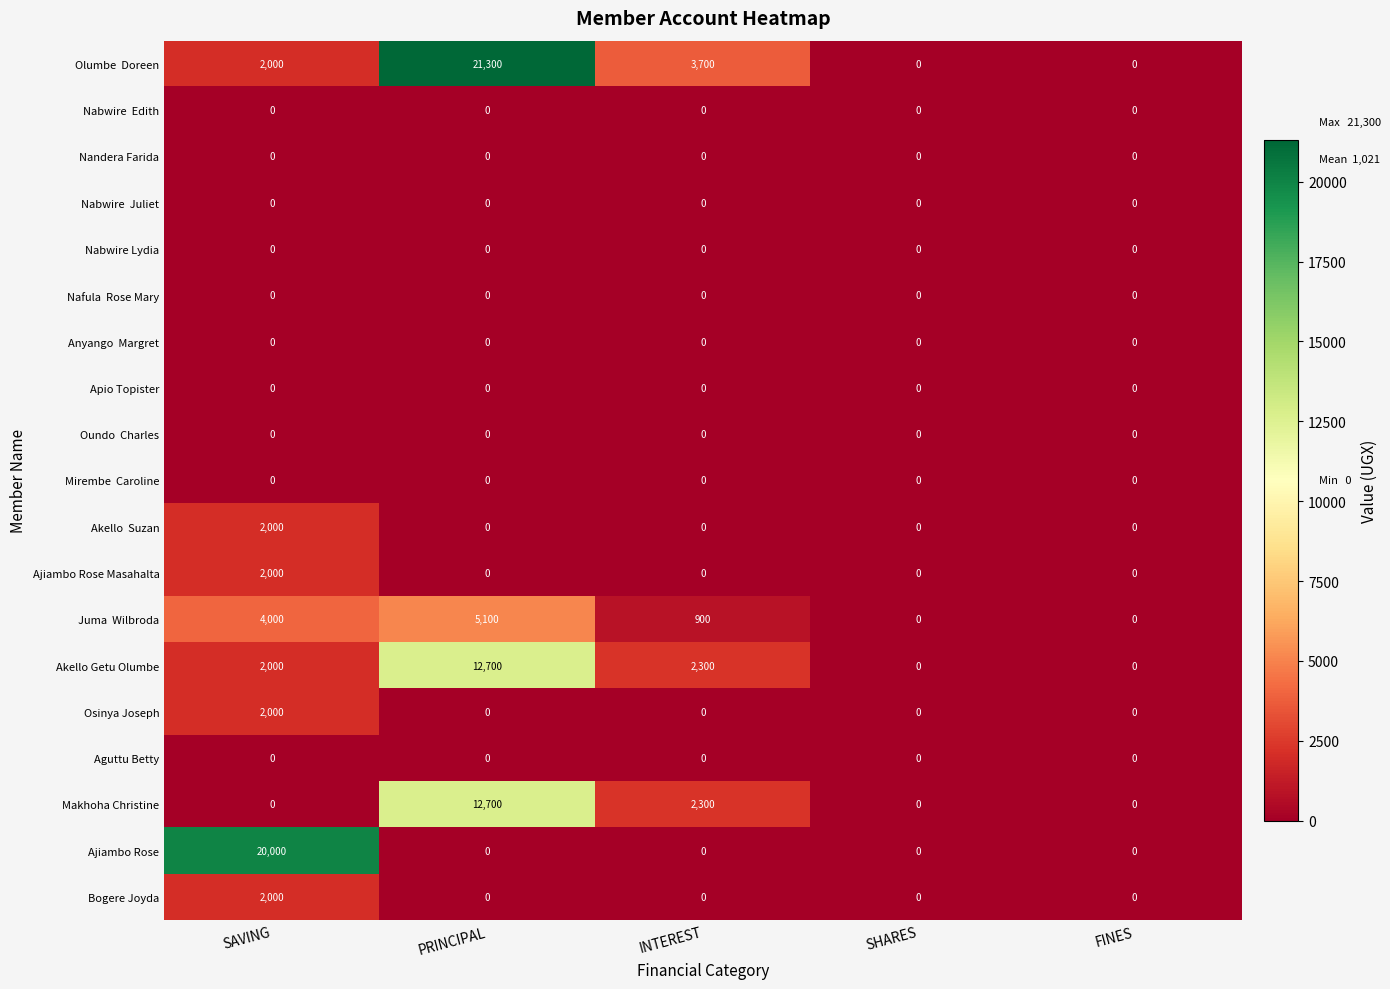

Is it true that Makhoha Christine equals 18681 at PRINCIPAL?

False